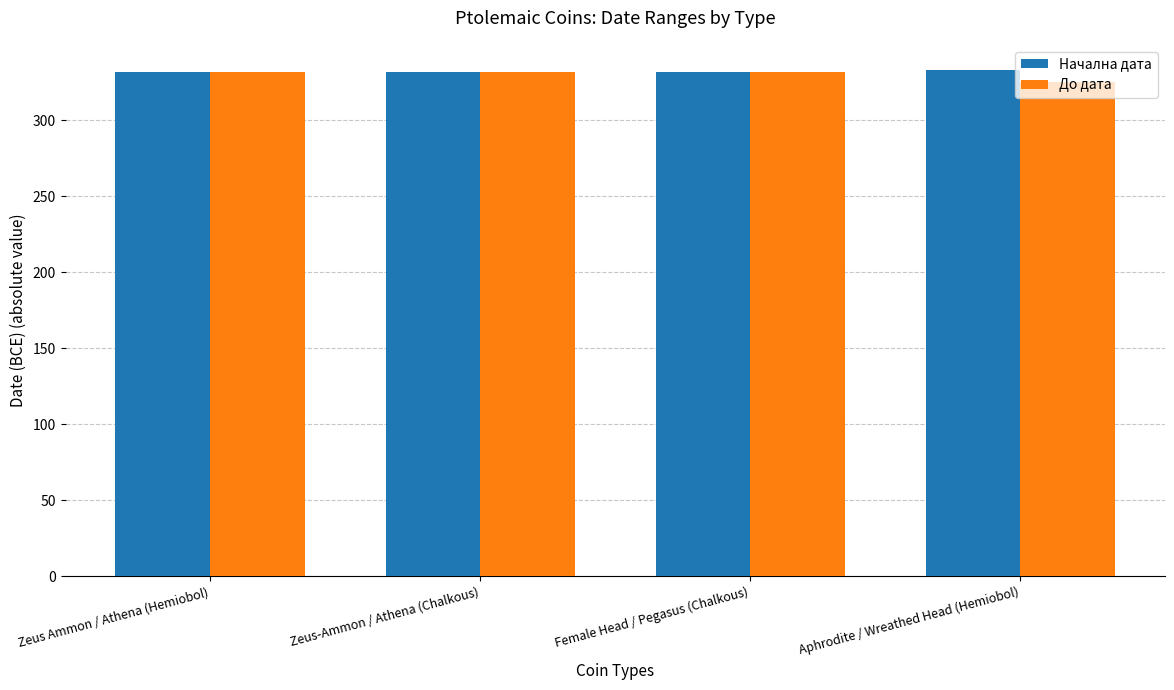

Which category has the lowest value across all series?

Aphrodite / Wreathed Head (Hemiobol)